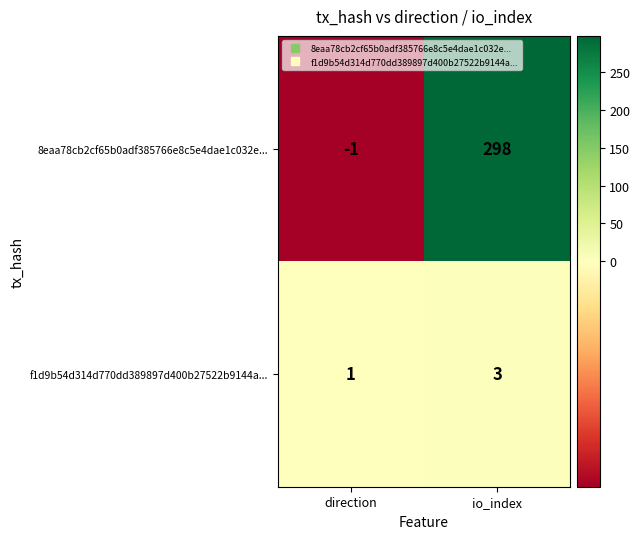

How many data points in 8eaa78cb2cf65b0adf385766e8c5e4dae1c032e... are less than 298?

1